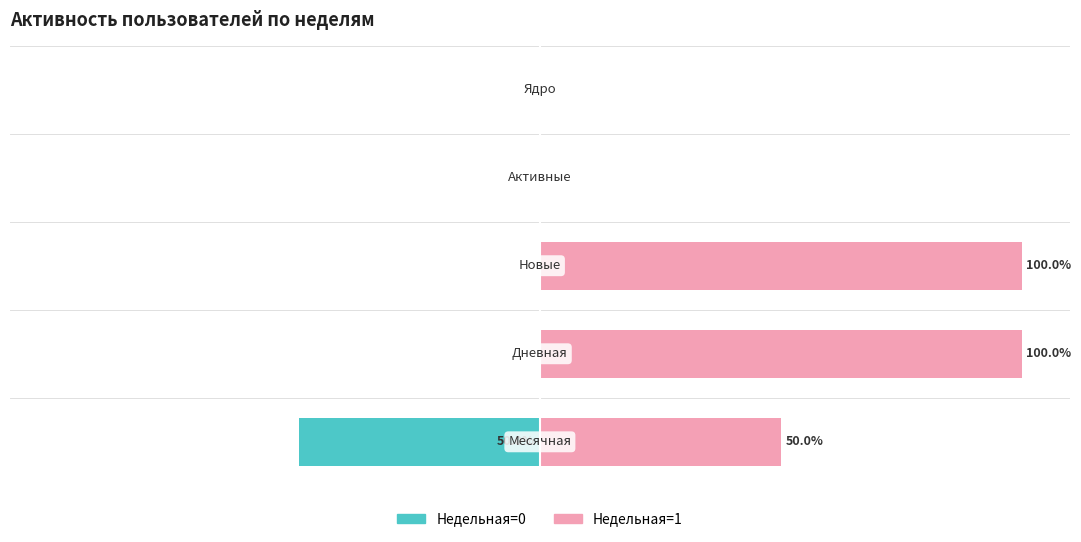

The Недельная=1 series shows 52 at 2. True or false?

False